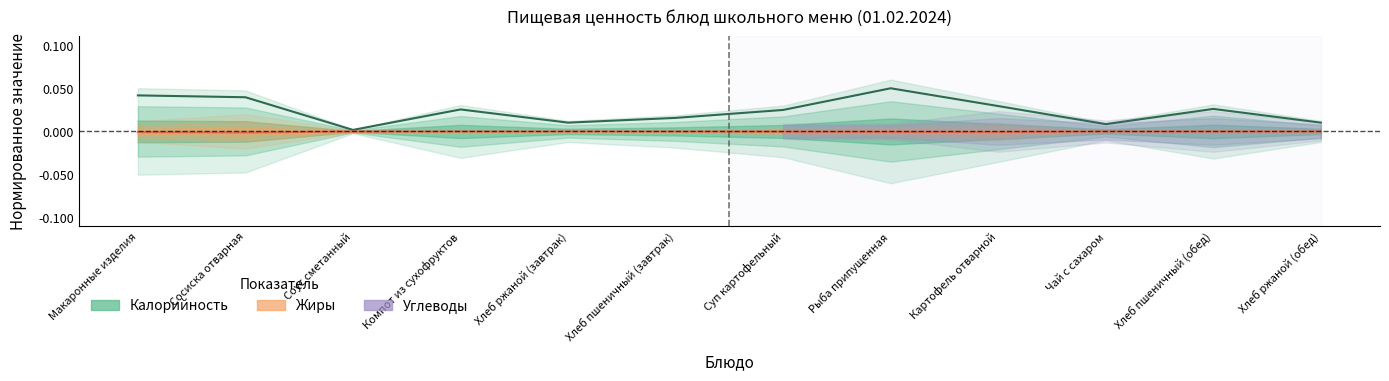

Which category has the lowest value in the Жиры series?

Сосиска отварная